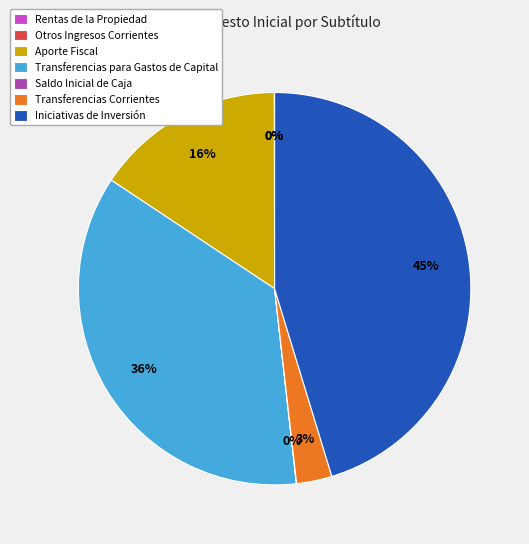

To the nearest percent, what portion does Aporte Fiscal represent?

16%